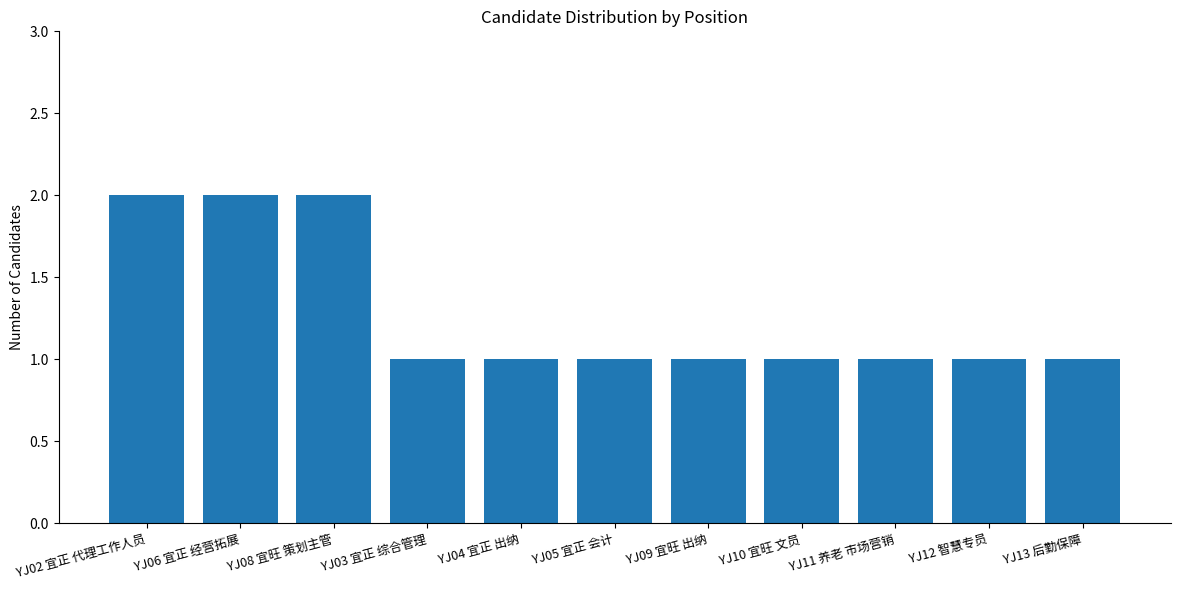

How many series are shown in this chart?

1